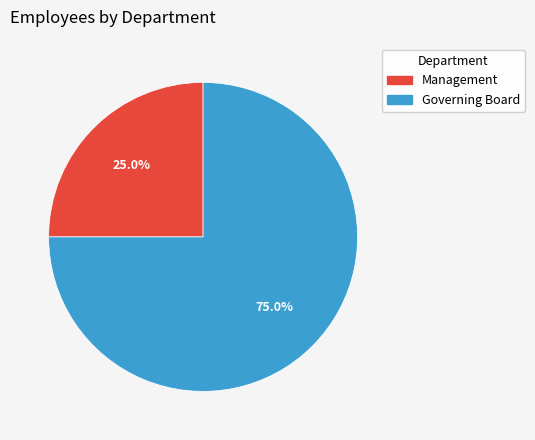

Which category has the smallest portion of the pie?

Management